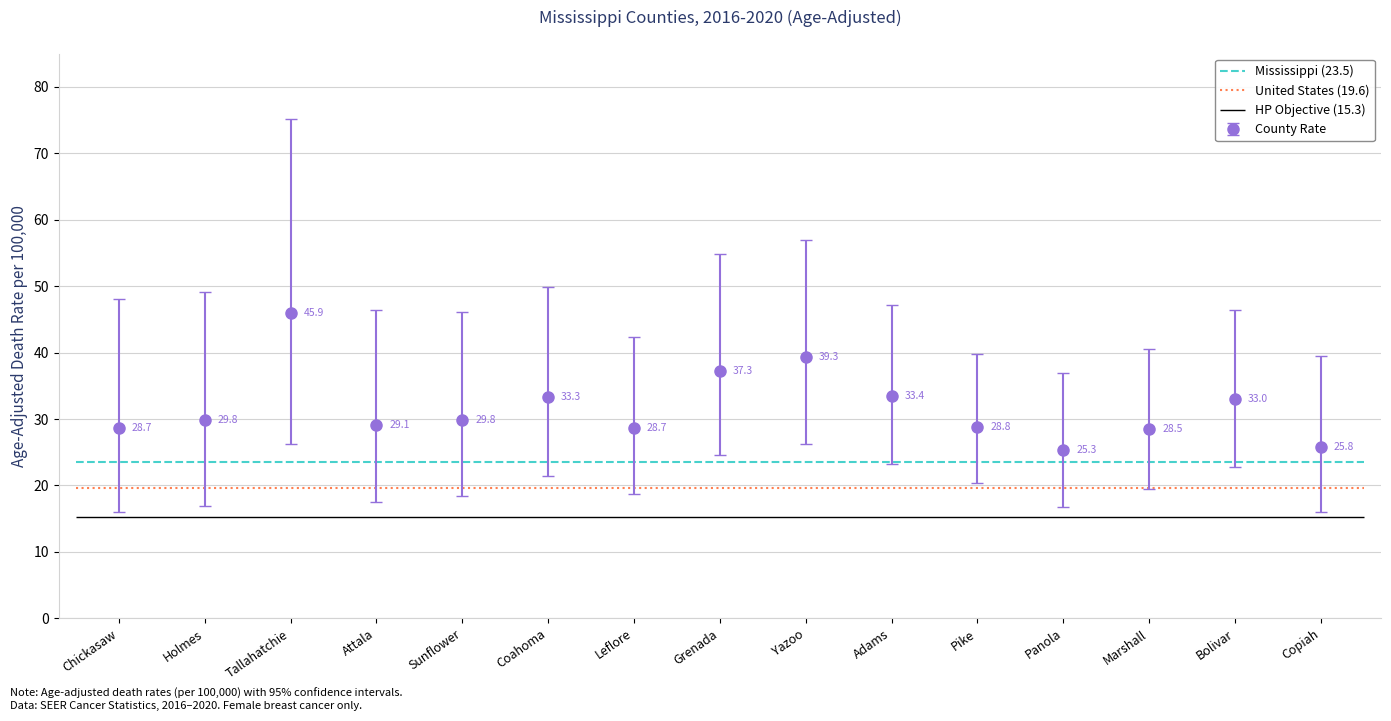

What is the spread (max minus min) of values at Yazoo?

30.8